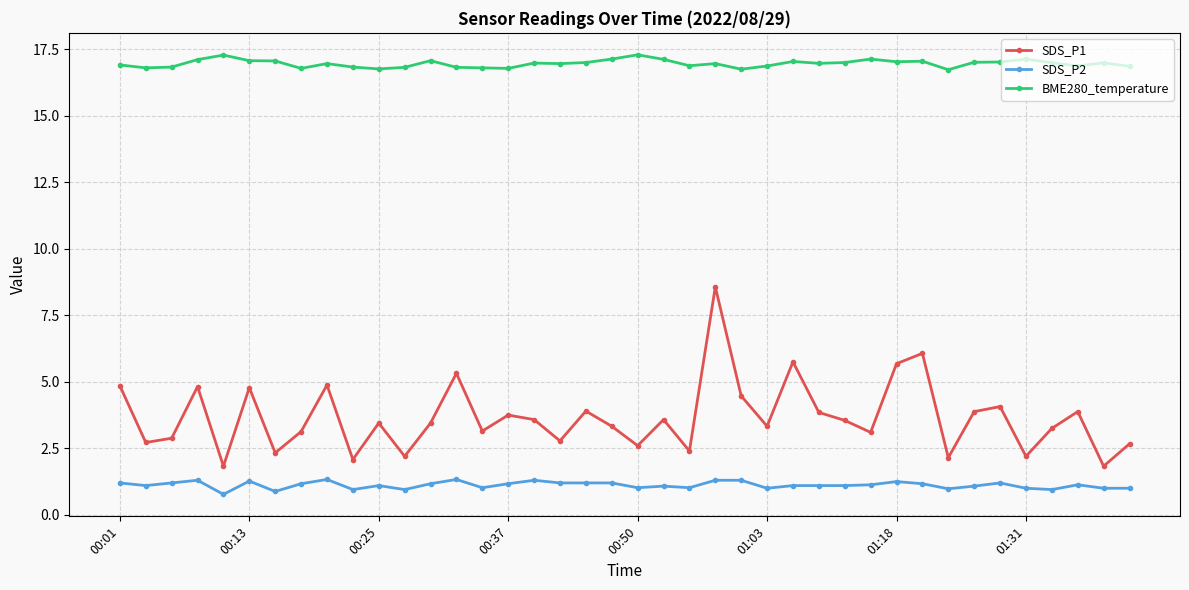

In BME280_temperature, how many points are lower than both neighbors (excluding endpoints)?

11